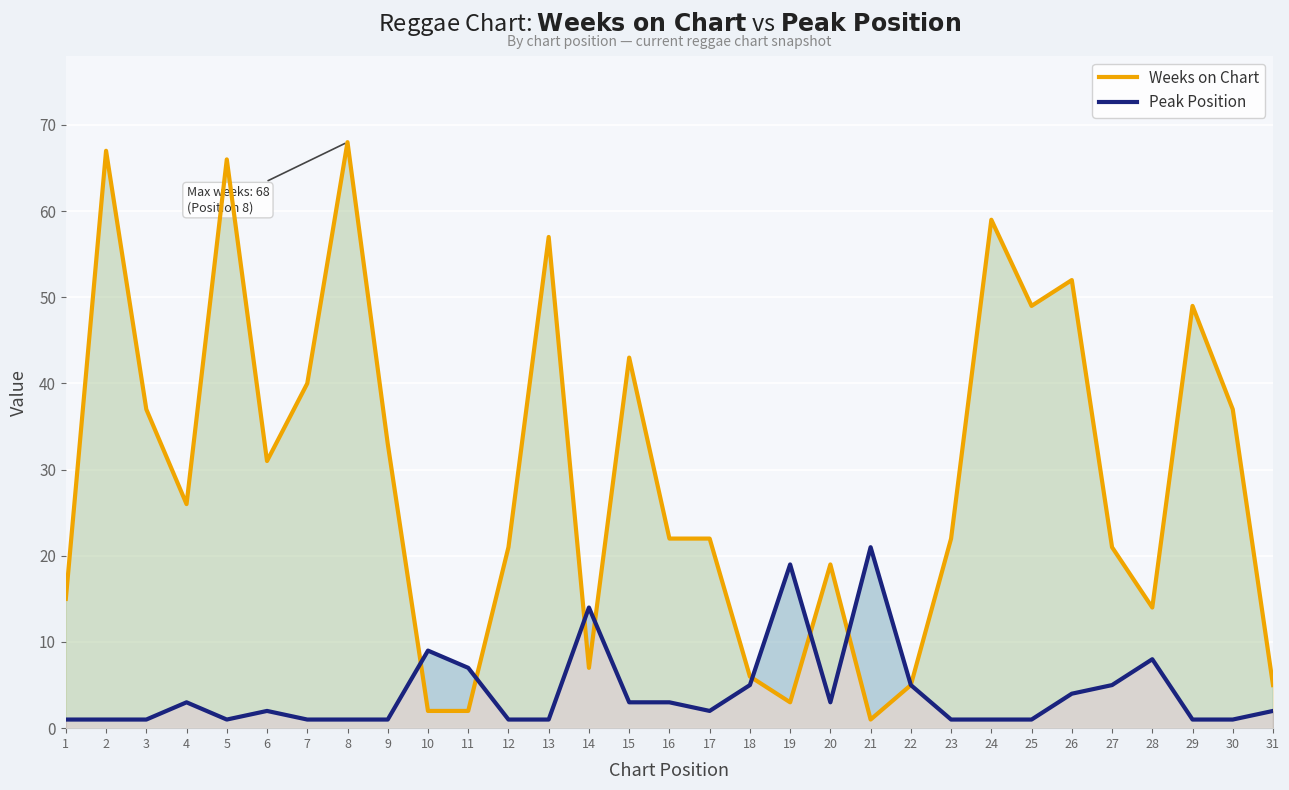

What is the difference between the maximum and second lowest values in the Peak Position series?

20